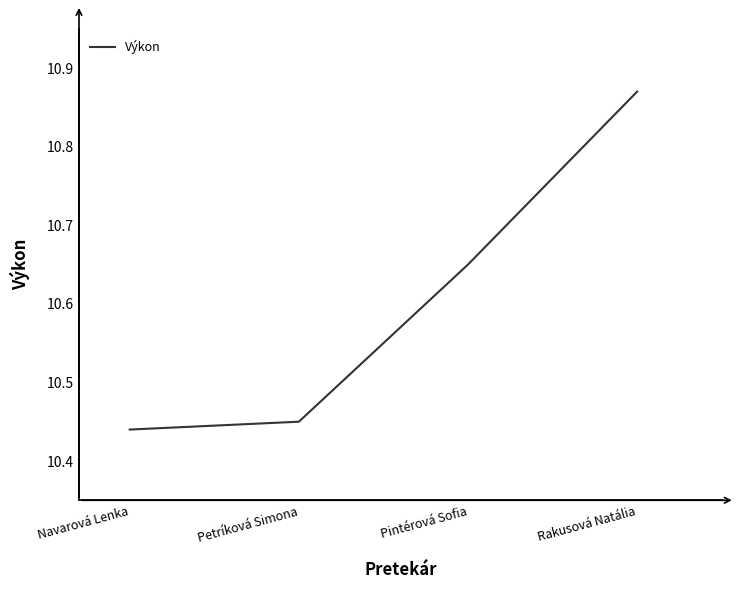

Which category has the highest value across all series?

Rakusová Natália